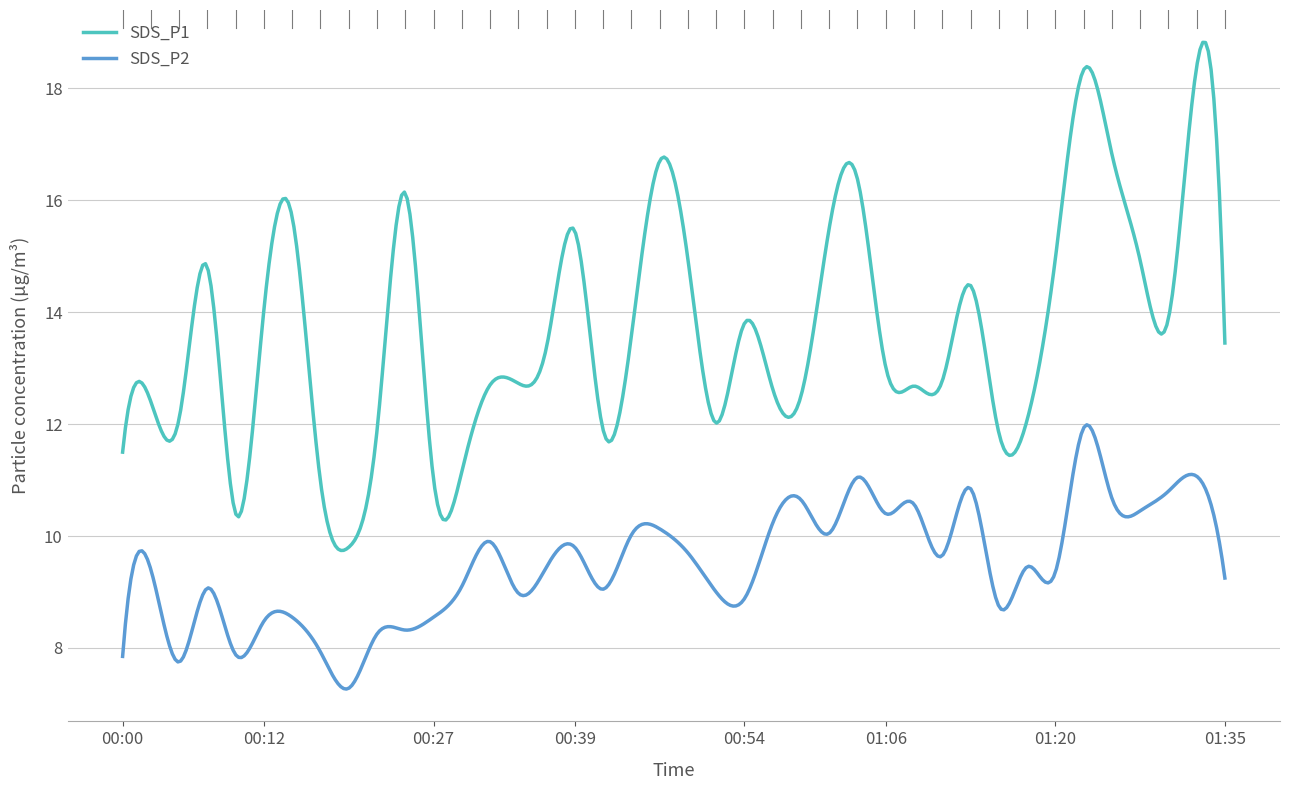

Rank the series by their average value, from lowest to highest.

SDS_P2, SDS_P1